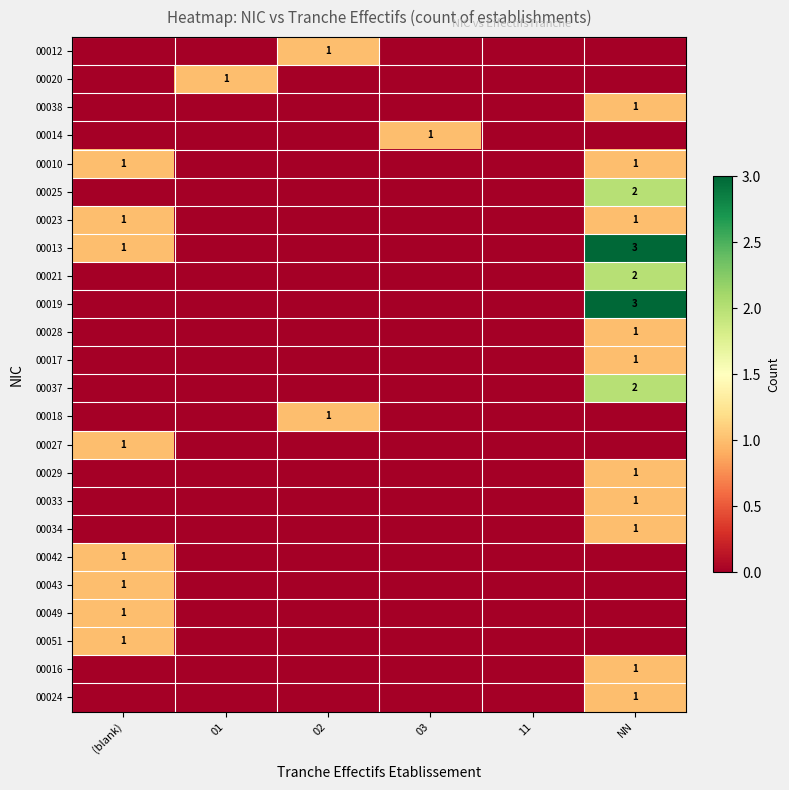

Is it true that 00019 equals 2 at NN?

False